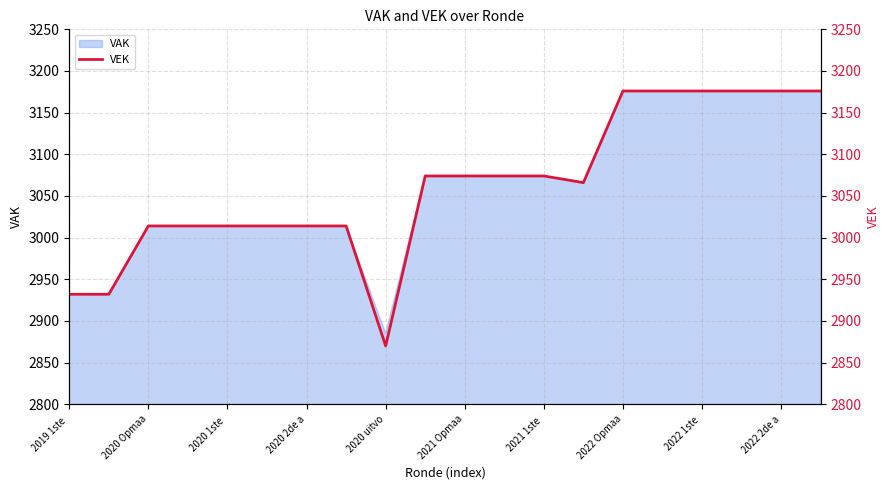

How many categories are shown in the chart?

20